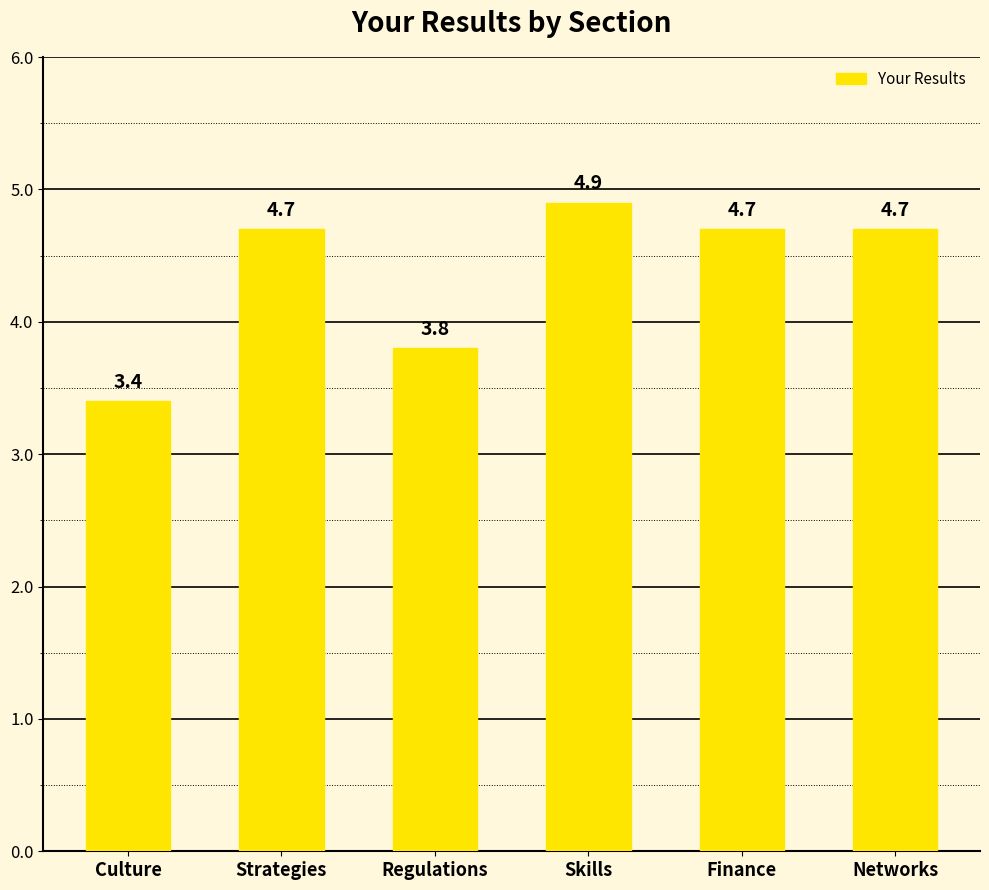

Which has a higher value, Finance or Culture?

Finance